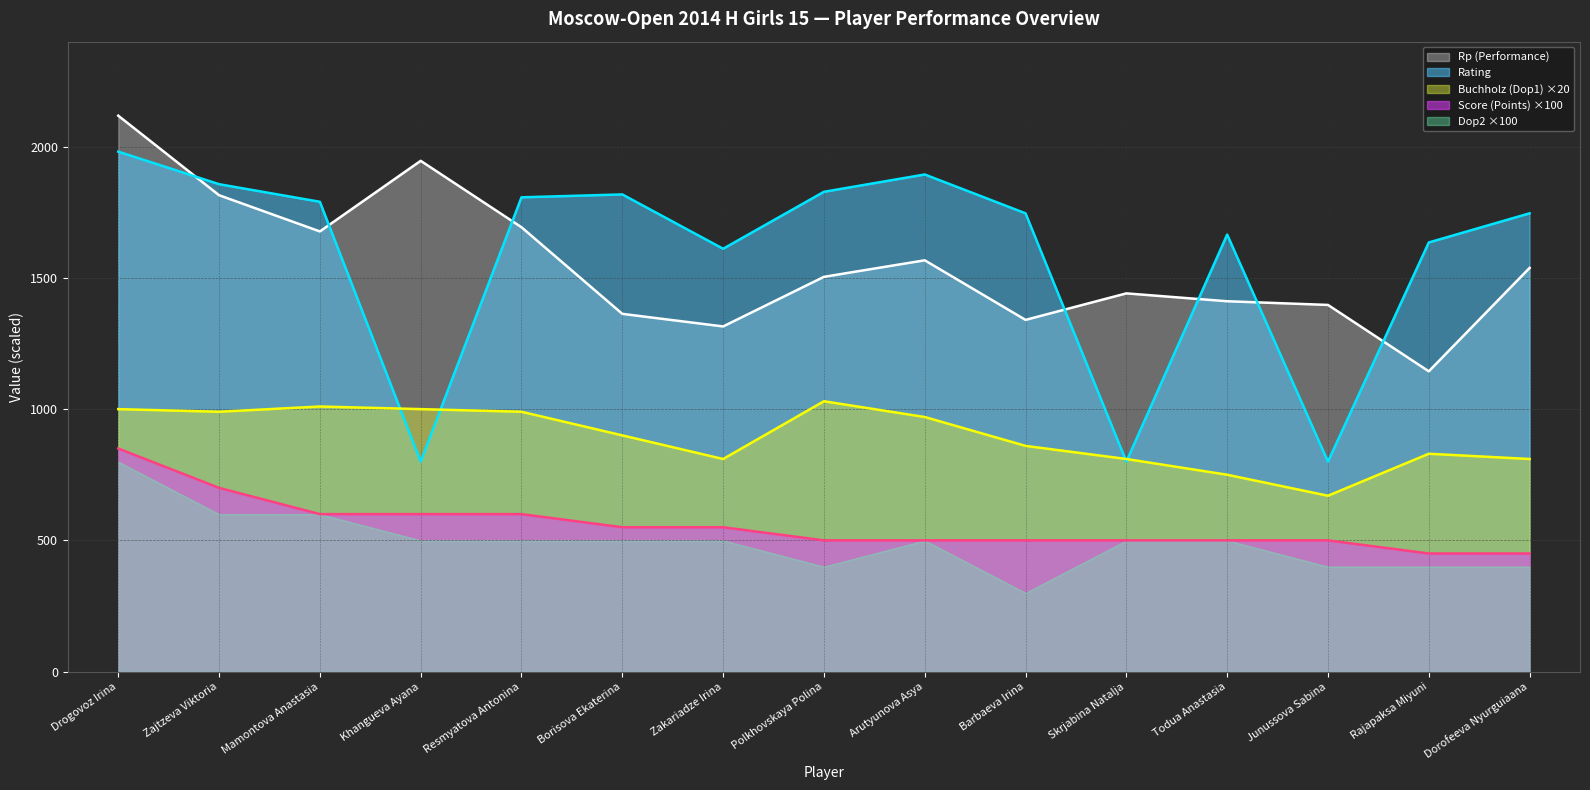

True or false: Score (Points) and Rating cross at least once.

False